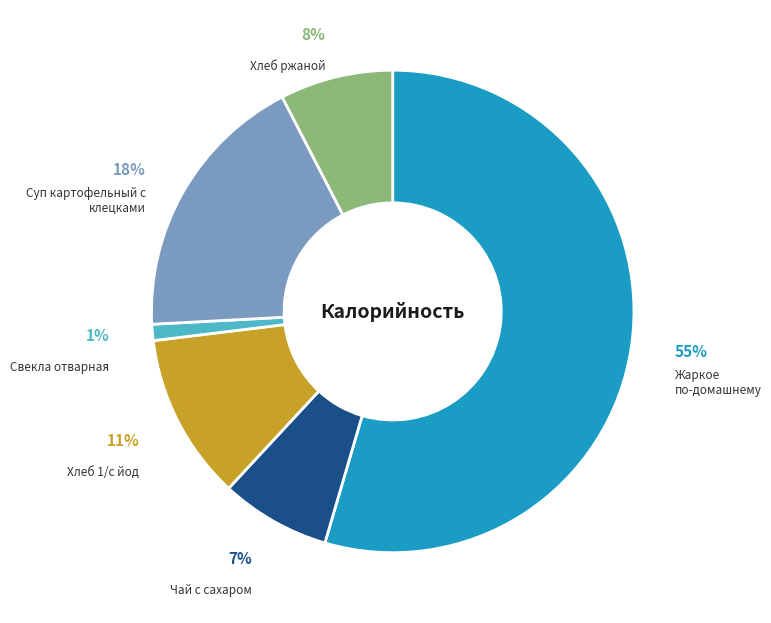

Is there a majority slice in this chart?

Yes